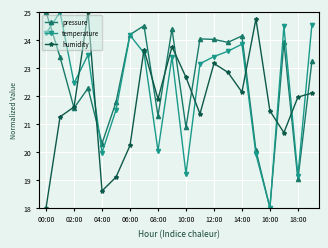

What is the smallest value displayed?

18.0